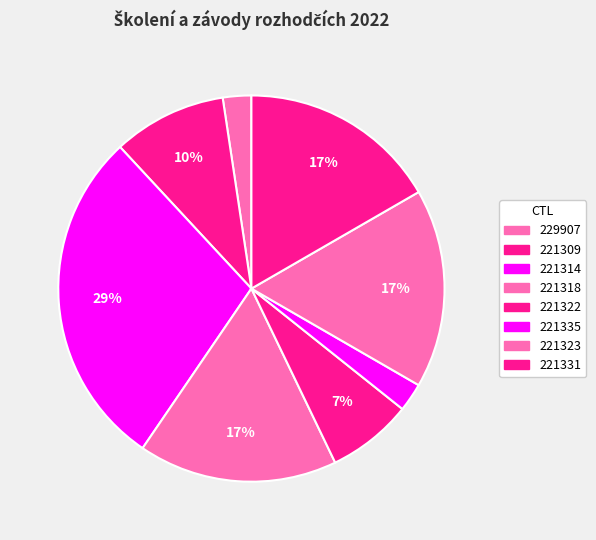

The 221335 slice represents 17% of the pie. True or false?

False